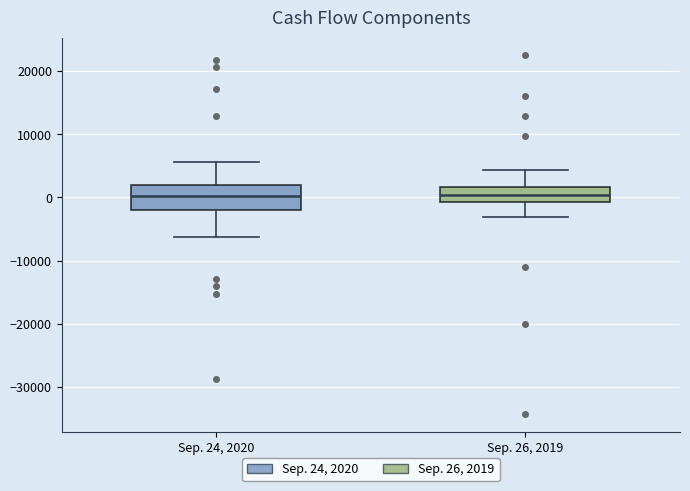

Which box is the tallest, from its lower edge to its upper edge?

Sep. 24, 2020